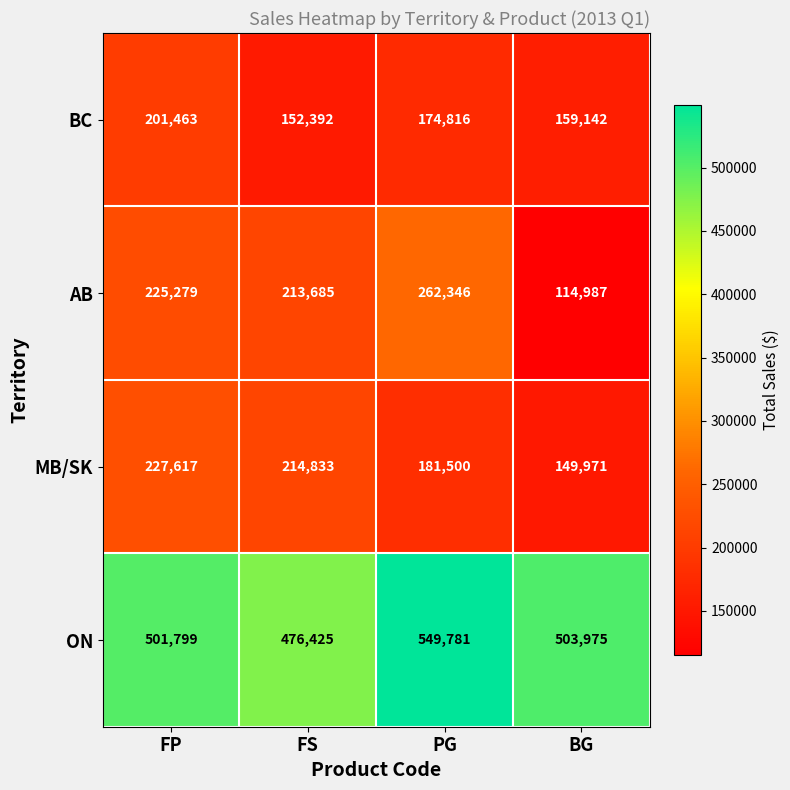

Count the MB/SK values in the range 181500 to 227617.

3